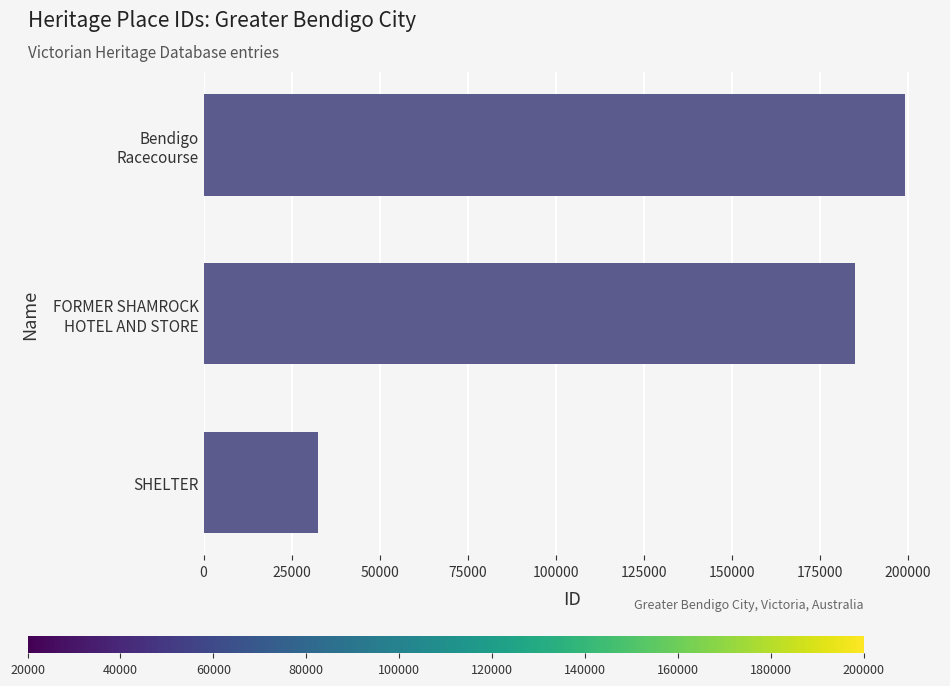

What is the difference between the maximum and minimum values?

166740